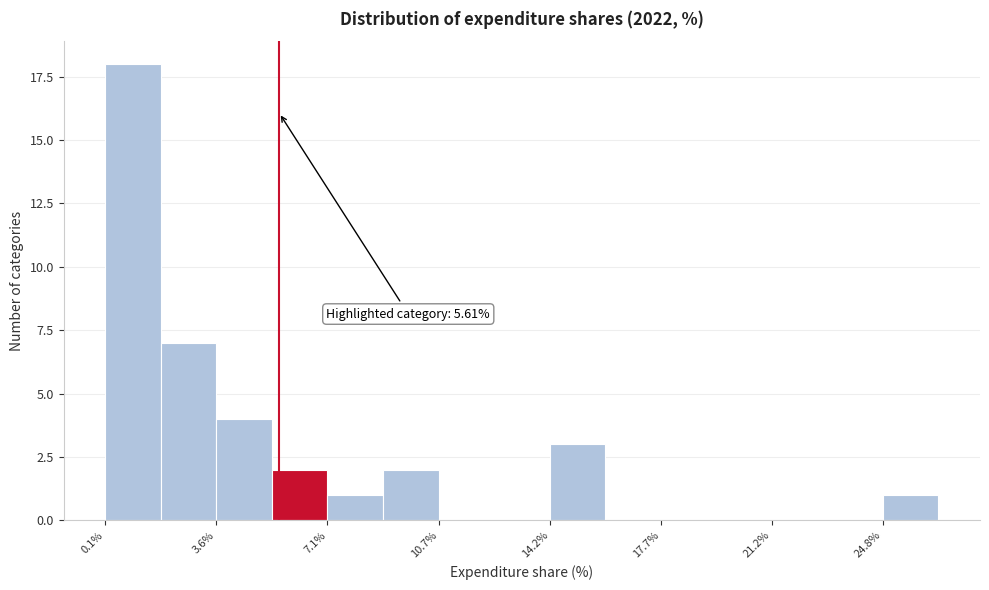

Around what value on the x-axis is the tallest bar? Give the approximate position of its centre, as read against the axis.

1.0